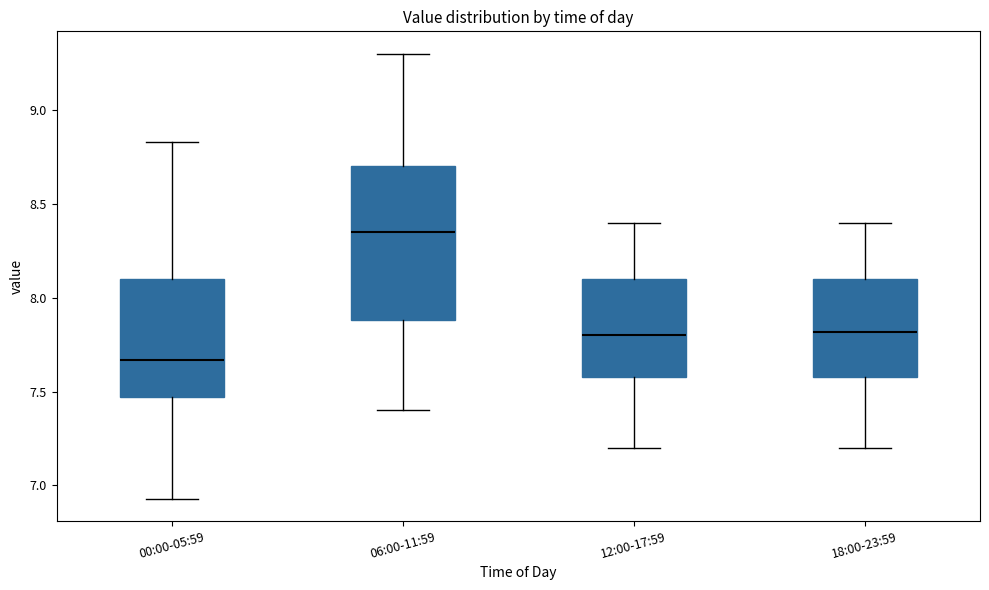

Reading left to right, transcribe this box plot: for each box, give where its median line is, the range the box spans, and where its two whiskers end, as read against the y-axis. The values are not printed on the chart, so give them approximately, as read against the axis.

00:00-05:59: median 7.65, box 7.45 to 8.10, whiskers 6.95 to 8.85
06:00-11:59: median 8.35, box 7.90 to 8.70, whiskers 7.40 to 9.30
12:00-17:59: median 7.80, box 7.60 to 8.10, whiskers 7.20 to 8.40
18:00-23:59: median 7.80, box 7.60 to 8.10, whiskers 7.20 to 8.40